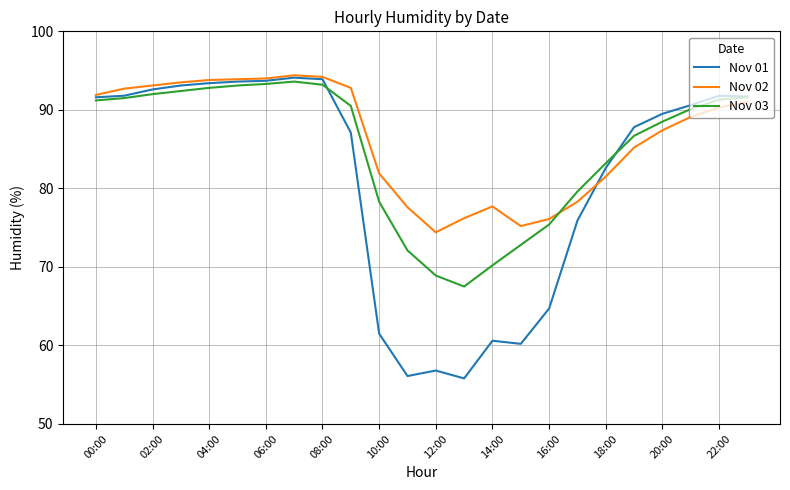

Which series has the widest spread of values?

Nov 01